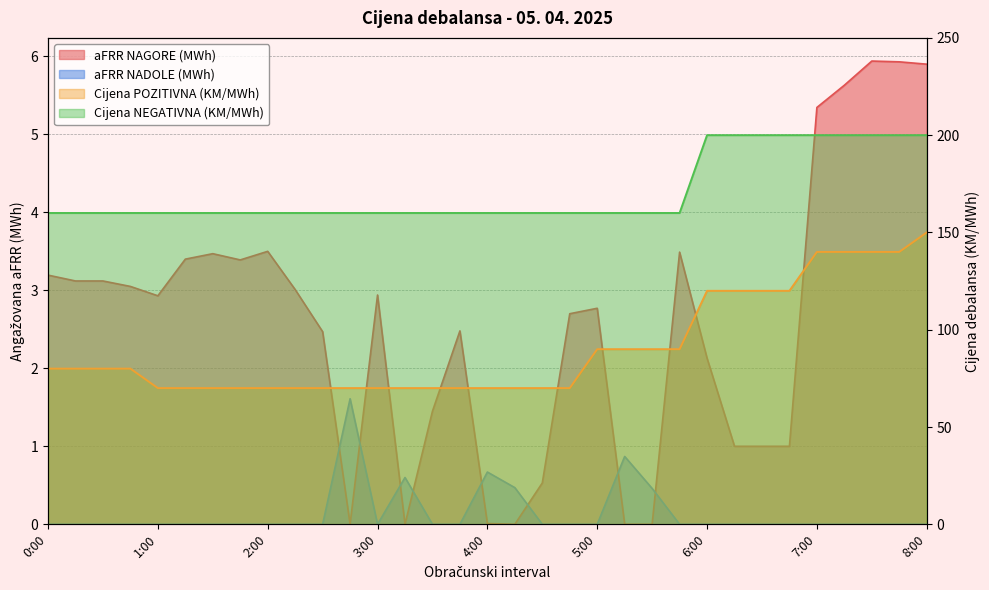

The Cijena POZITIVNA (KM/MWh) series shows 70.0 at 4:15. True or false?

True